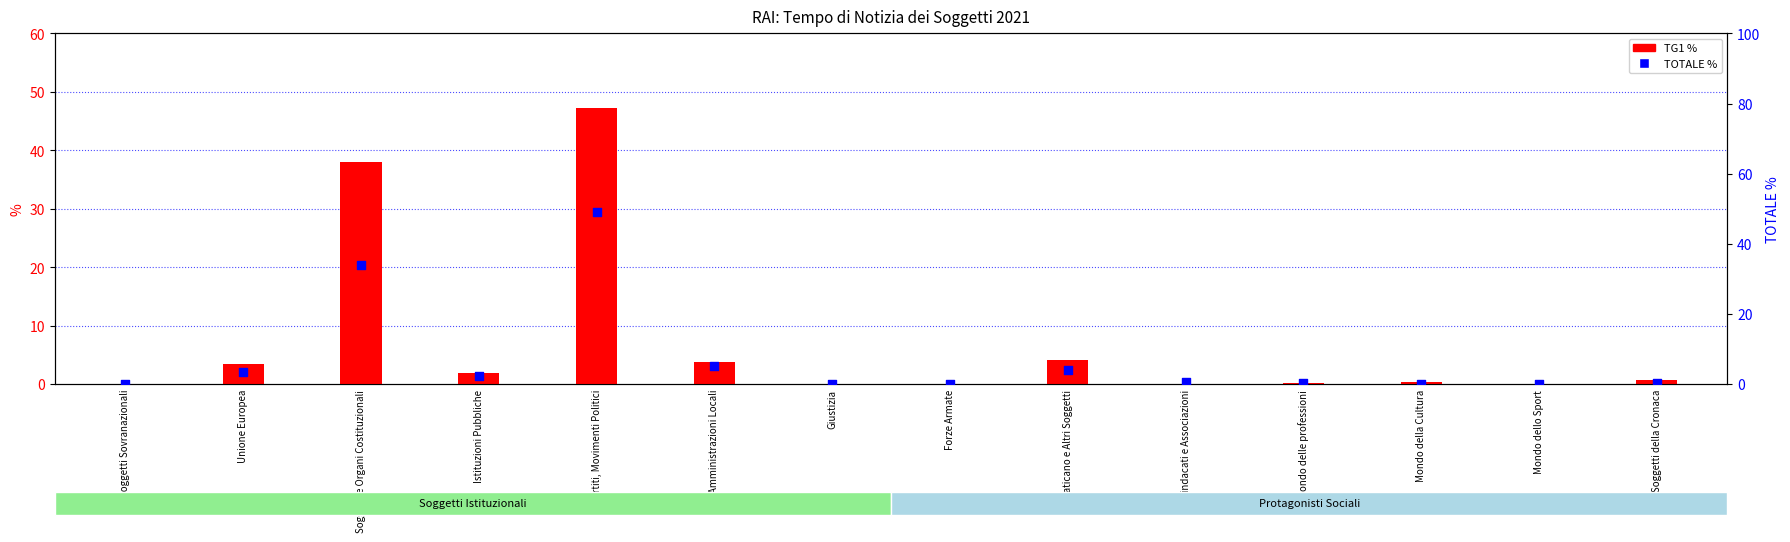

Which series contains the highest Y value?

TOTALE %